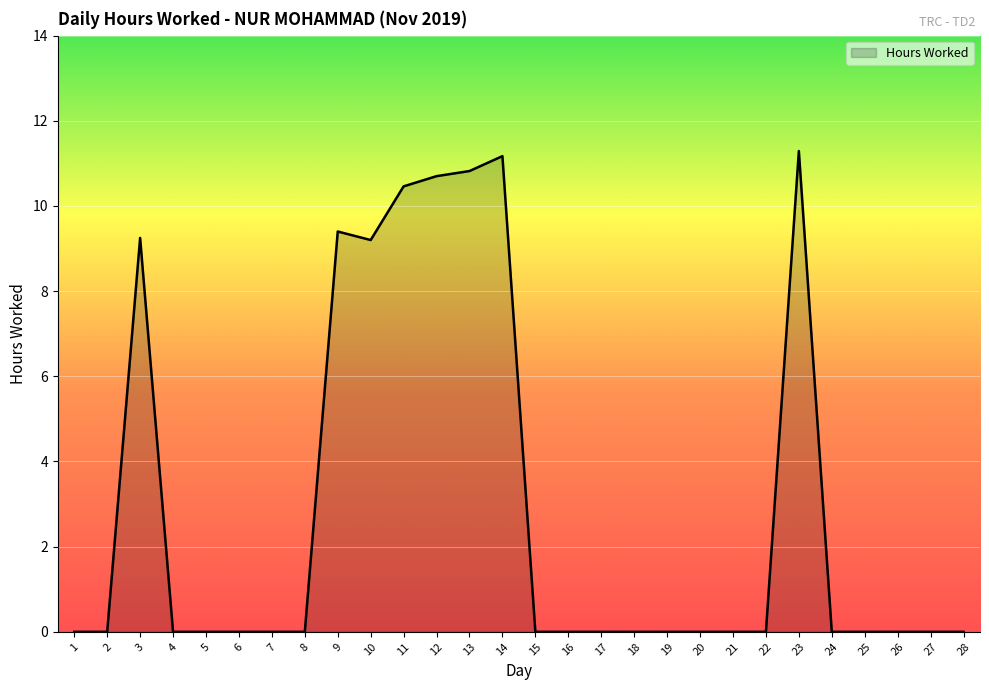

What is the maximum value shown in the chart?

11.3